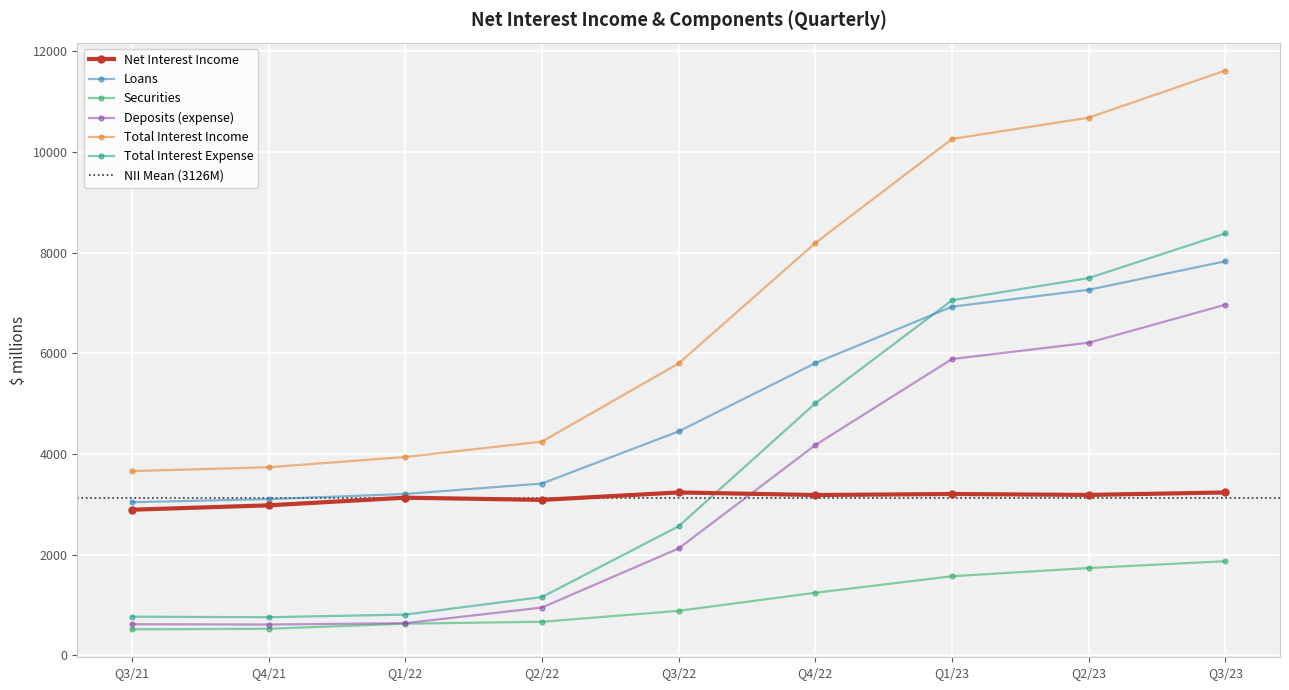

True or false: Deposits (expense) and Total Interest Expense intersect in this chart.

False